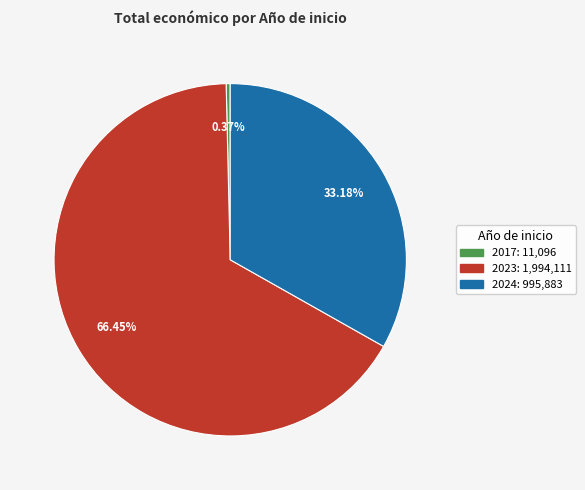

Is there any slice that represents more than half of the pie?

Yes